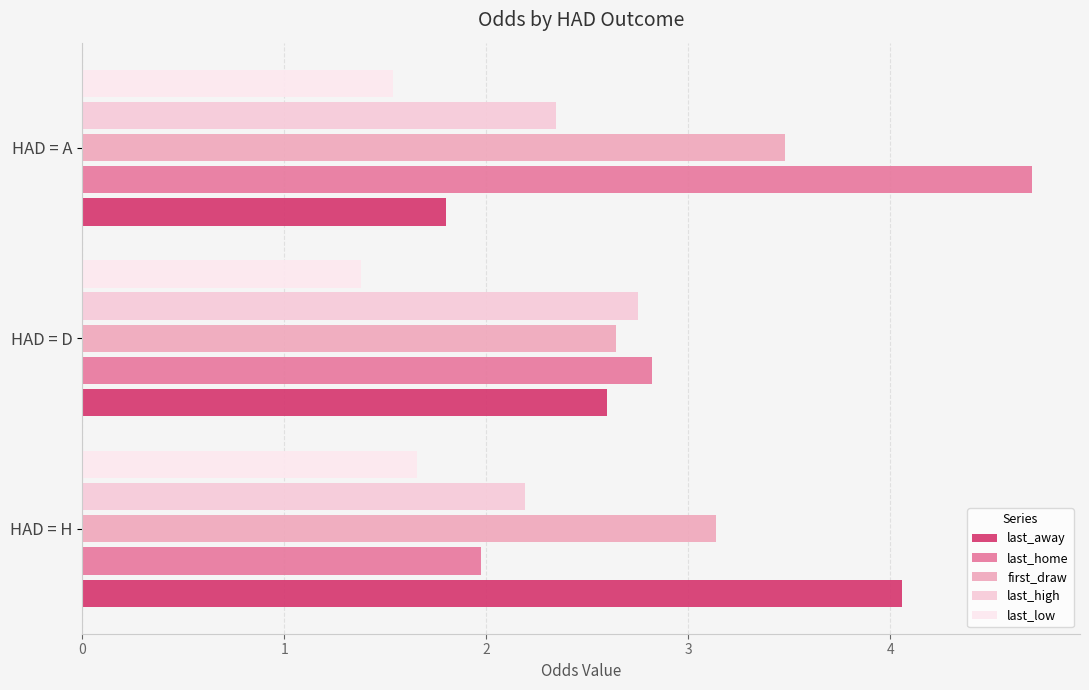

Reading left to right, extract all data points from this chart.

last_away: 4.1	2.6	1.8
last_home: 2.0	2.8	4.7
first_draw: 3.1	2.6	3.5
last_high: 2.2	2.8	2.3
last_low: 1.7	1.4	1.5